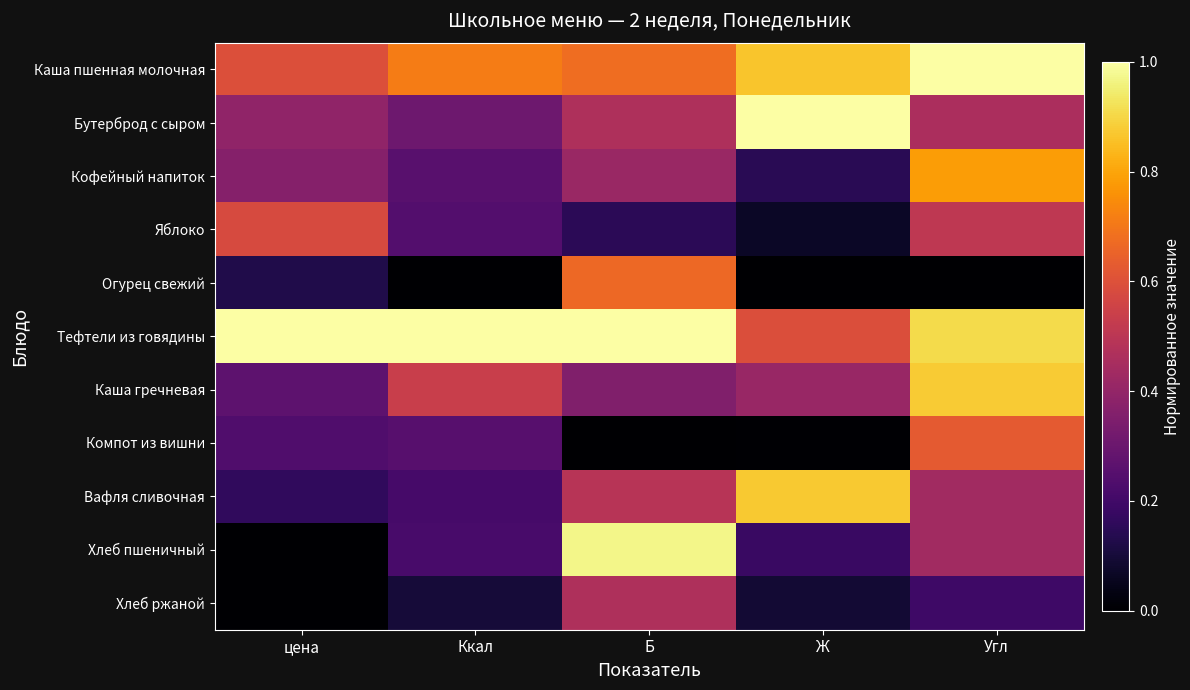

Which label corresponds to the smallest value in the chart?

Ккал